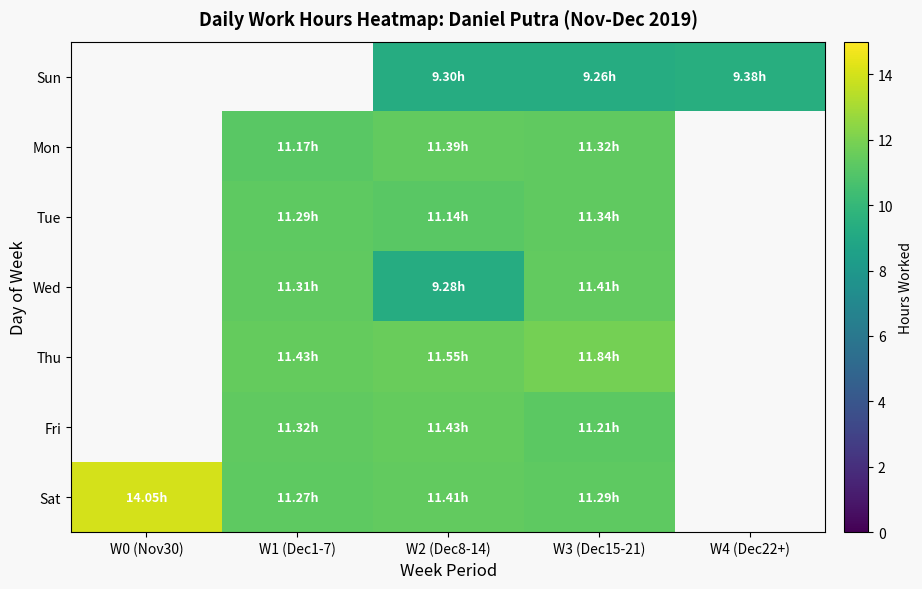

What is the difference between the highest and lowest values at W2 (Dec8-14)?

2.3